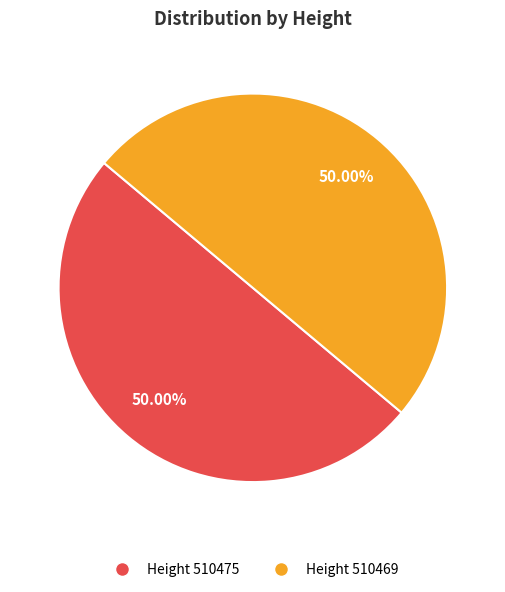

To the nearest percent, what is the average slice percentage?

50%